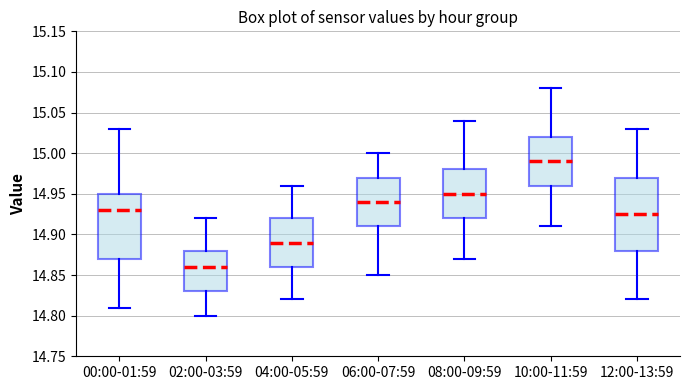

Reading left to right, transcribe this box plot: for each box, give where its median line is, the range the box spans, and where its two whiskers end, as read against the y-axis. The values are not printed on the chart, so give them approximately, as read against the axis.

00:00-01:59: median 14.930, box 14.870 to 14.950, whiskers 14.810 to 15.030
02:00-03:59: median 14.860, box 14.830 to 14.880, whiskers 14.800 to 14.920
04:00-05:59: median 14.890, box 14.860 to 14.920, whiskers 14.820 to 14.960
06:00-07:59: median 14.940, box 14.910 to 14.970, whiskers 14.850 to 15.000
08:00-09:59: median 14.950, box 14.920 to 14.980, whiskers 14.870 to 15.040
10:00-11:59: median 14.990, box 14.960 to 15.020, whiskers 14.910 to 15.080
12:00-13:59: median 14.925, box 14.880 to 14.970, whiskers 14.820 to 15.030